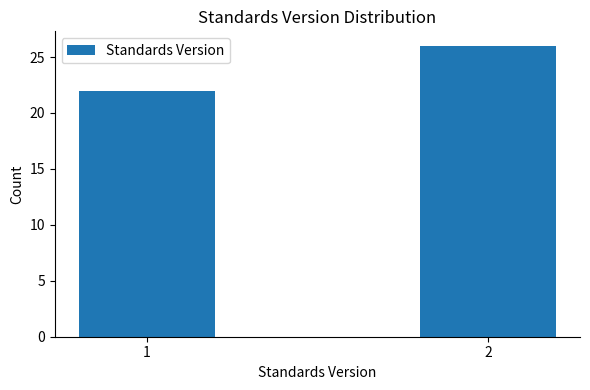

Reading left to right, what are all the values shown in this chart?

1=22	2=26